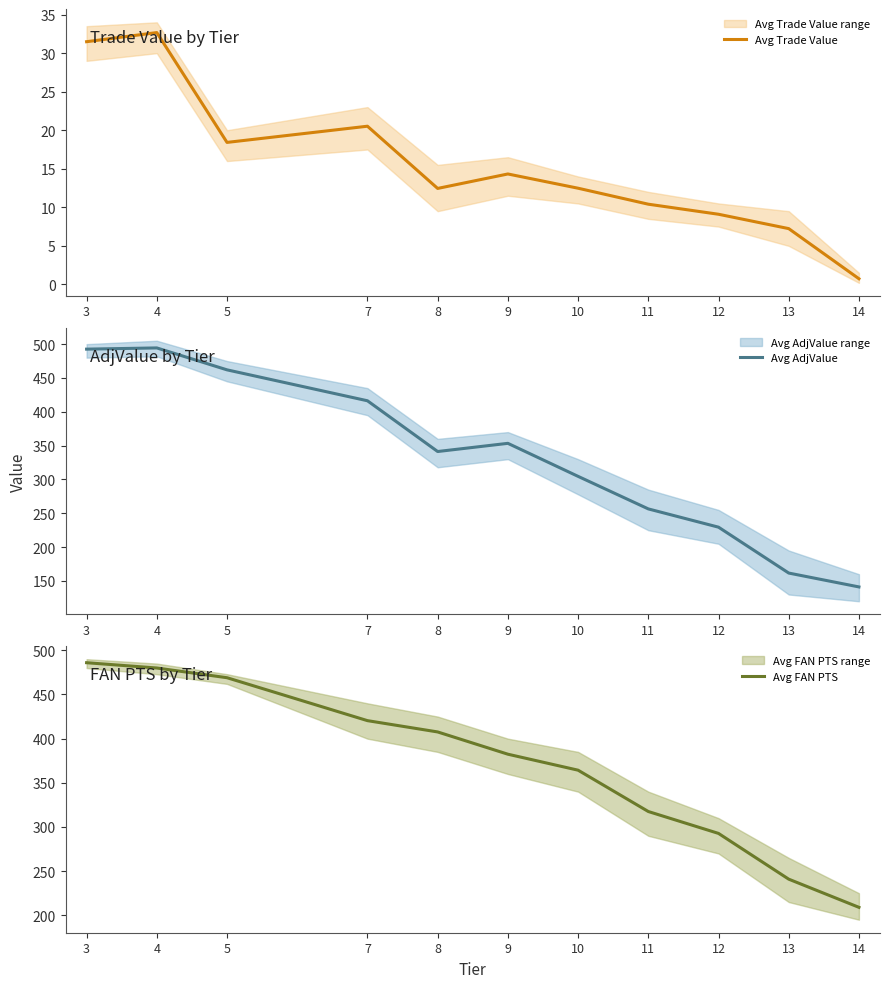

How many lines are shown in the chart?

3